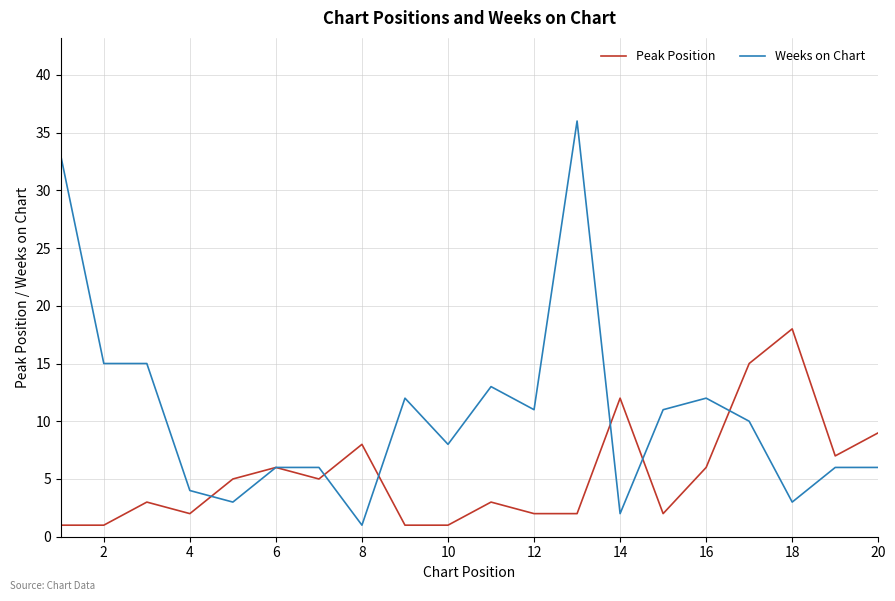

What is the maximum value for Weeks on Chart?

36